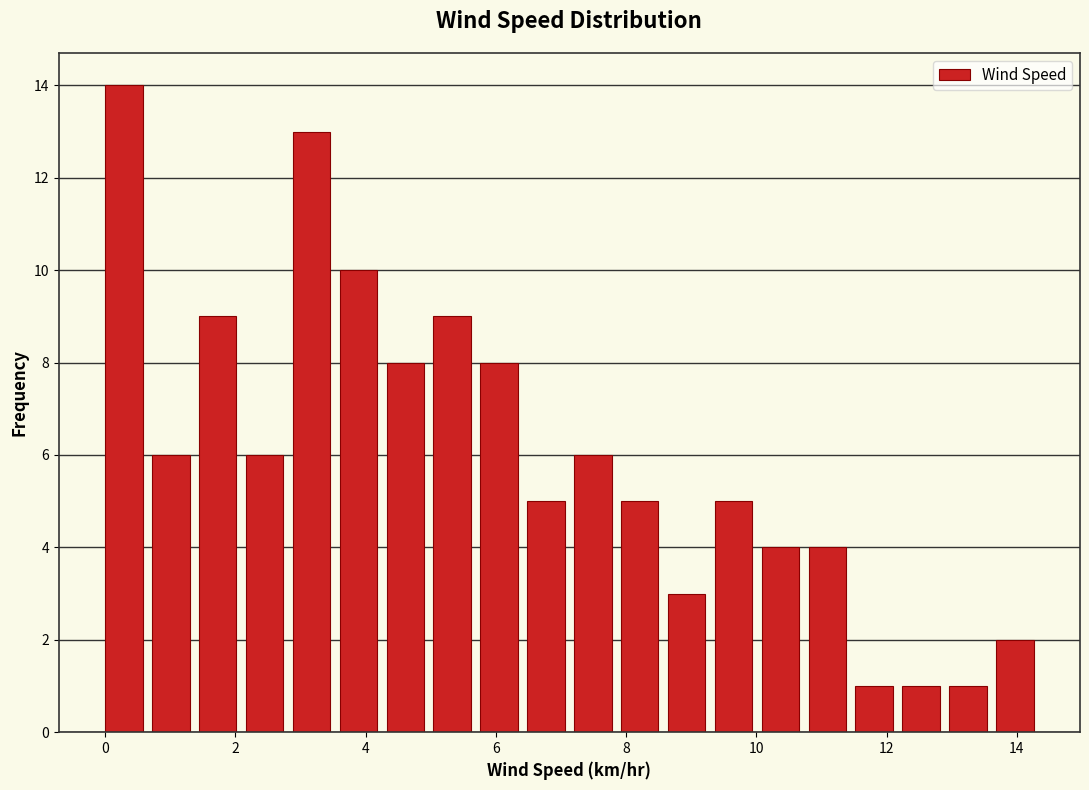

Read against the x-axis, roughly where is the centre of the tallest bar?

0.2